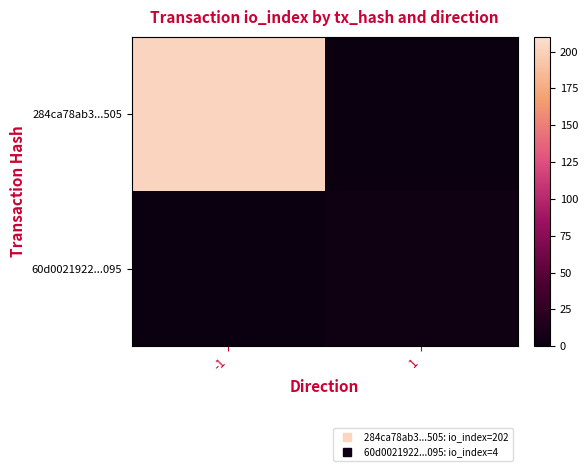

Reading left to right, what are all the values shown in this chart?

284ca78ab3...505: -1=202	1=0
60d0021922...095: -1=0	1=4